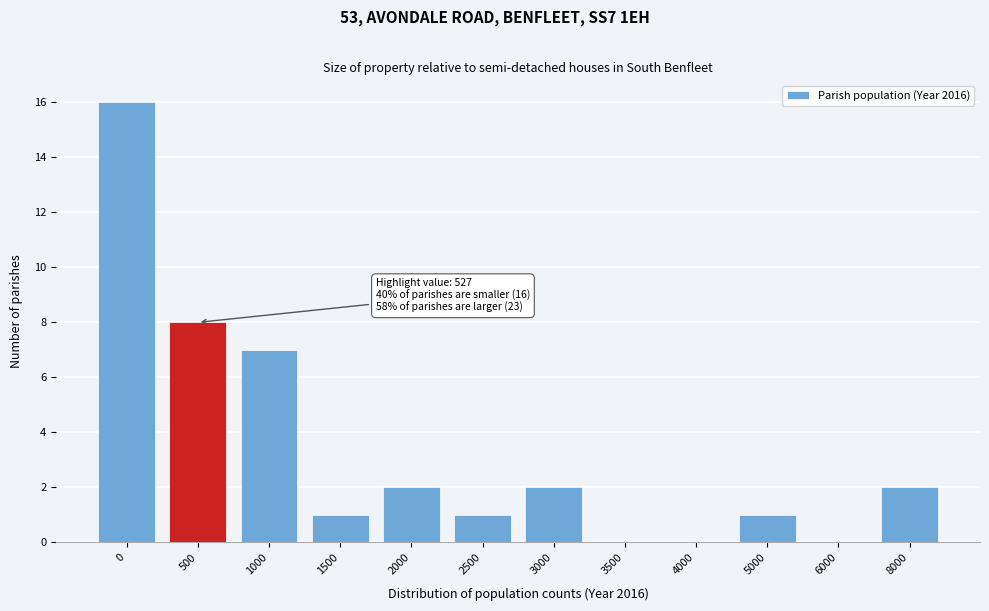

Reading left to right, extract all data points from this chart.

0=16	500=8	1000=7	1500=1	2000=2	2500=1	3000=2	3500=0	4000=0	5000=1	6000=0	8000=2